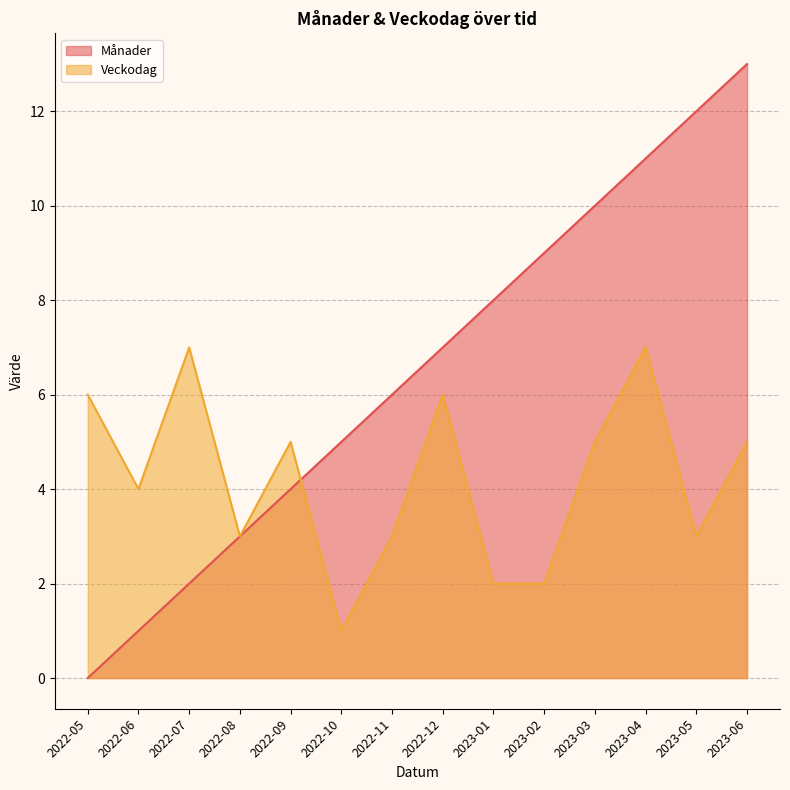

True or false: Månader has a value of 0 at 2022-05.

True